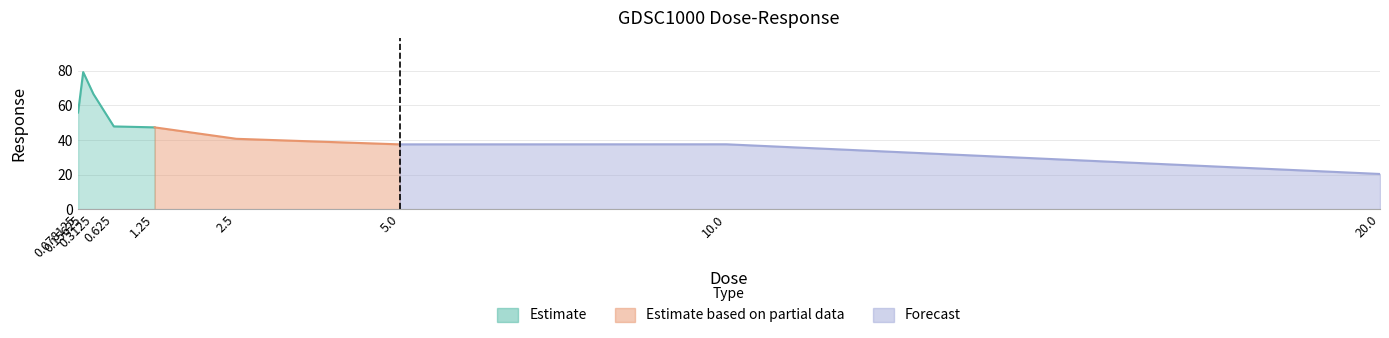

The value at 0.15625 is 32.0. True or false?

False